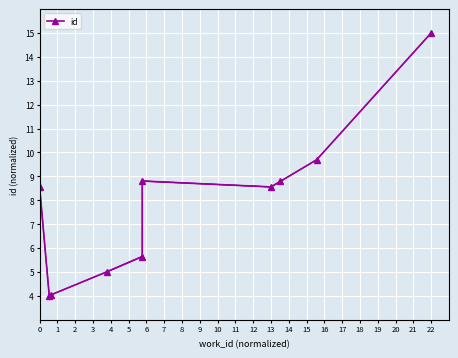

What is the greatest value displayed?

15.0